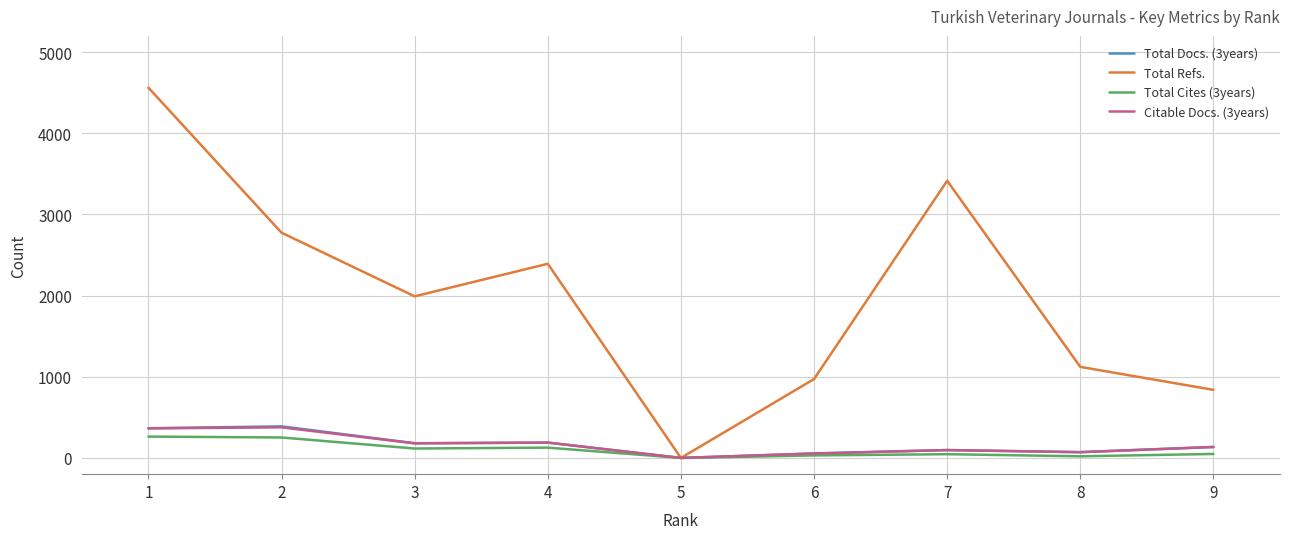

What are all the series names shown in the legend?

Total Docs. (3years), Total Refs., Total Cites (3years), Citable Docs. (3years)